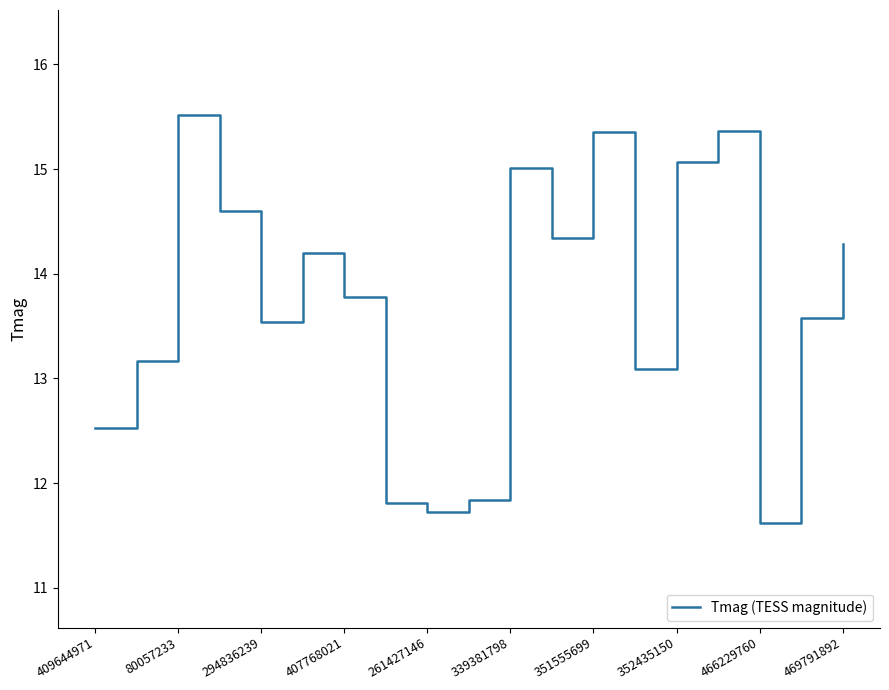

What is the maximum value shown in the chart?

15.5